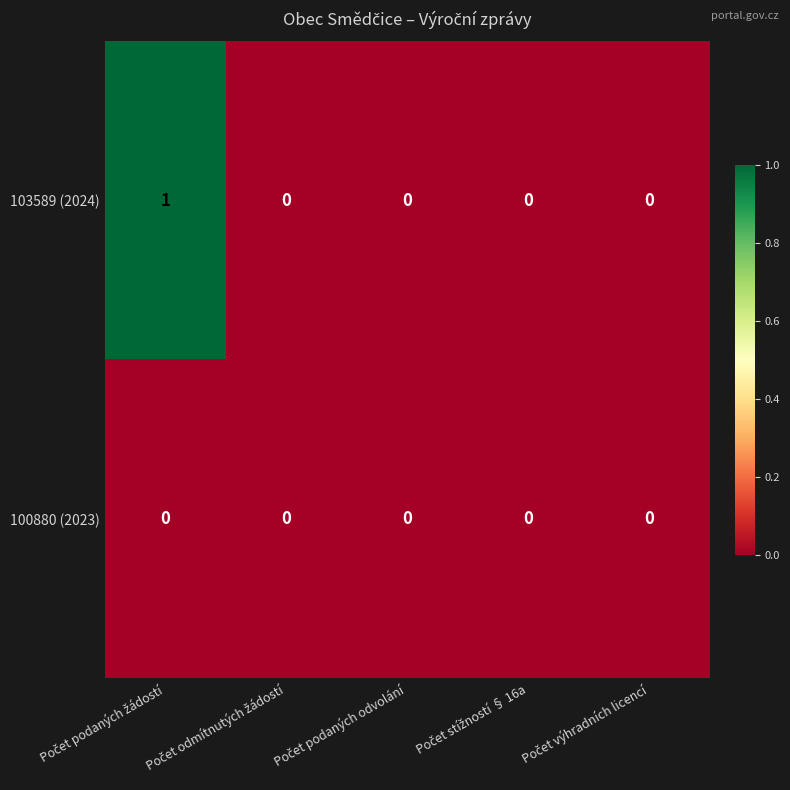

Which series has the largest total across all categories?

103589 (2024)